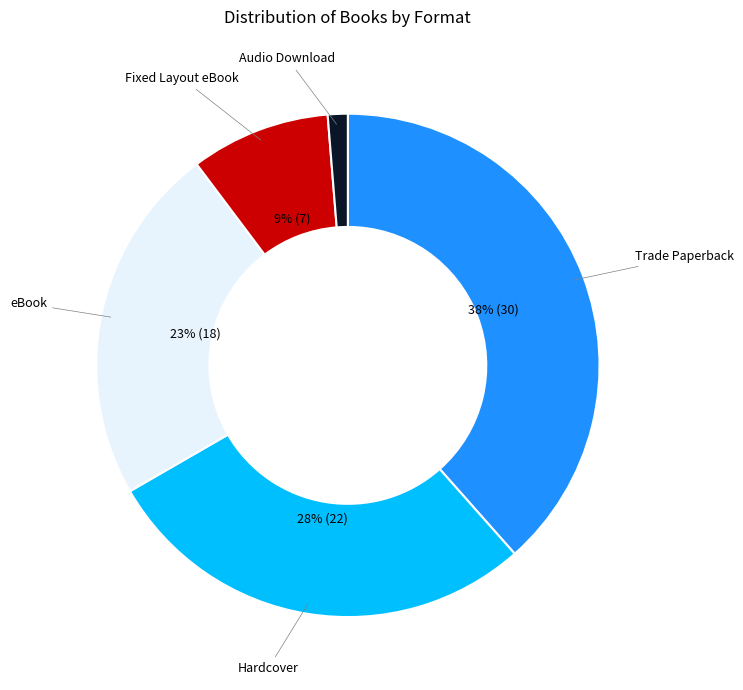

How many segments does this pie chart have?

5